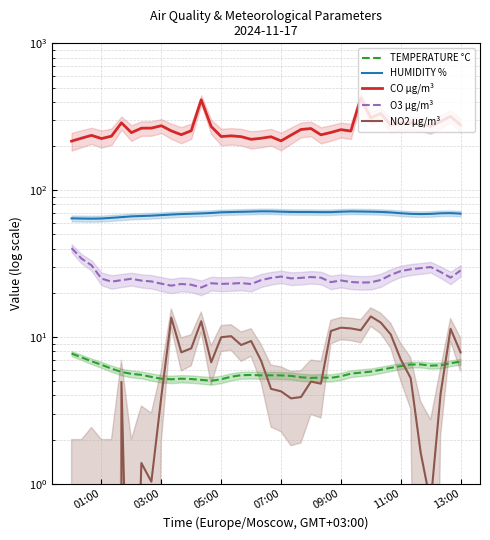

The HUMIDITY % series shows 31.6 at 13. True or false?

False